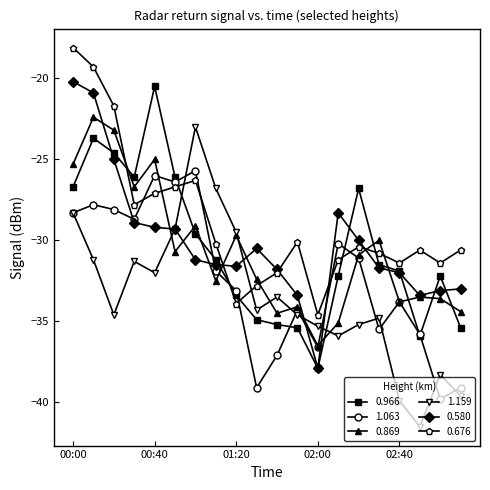

What is the highest value of the 0.580 series?

-20.2